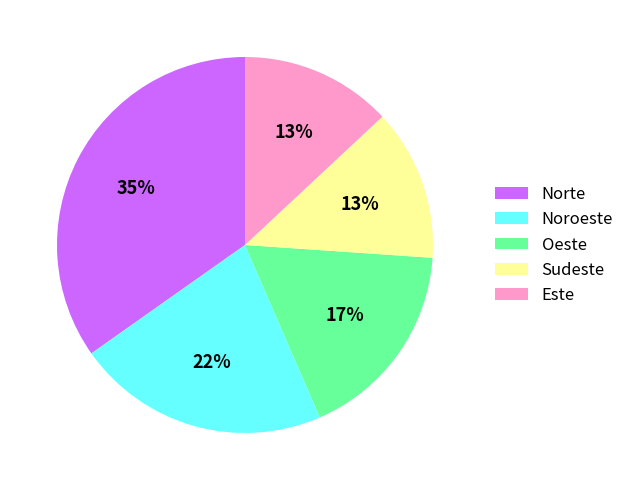

What percentage is the Noroeste slice, to the nearest percent?

22%